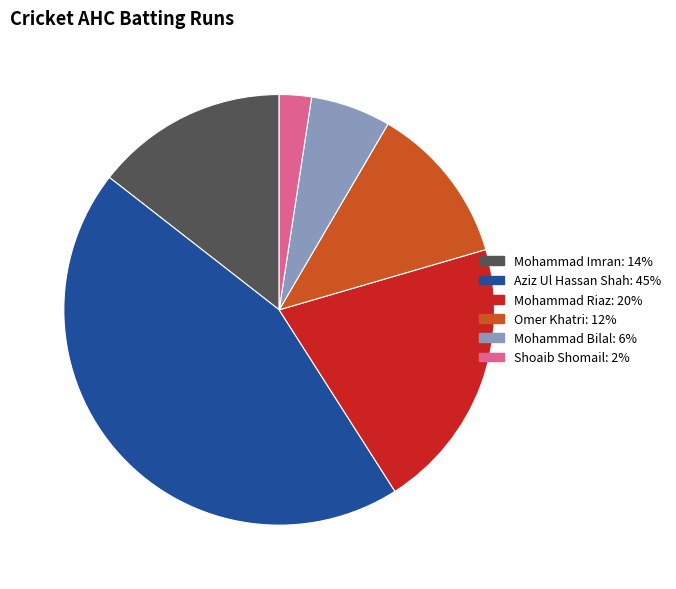

Is there any slice that represents more than half of the pie?

No